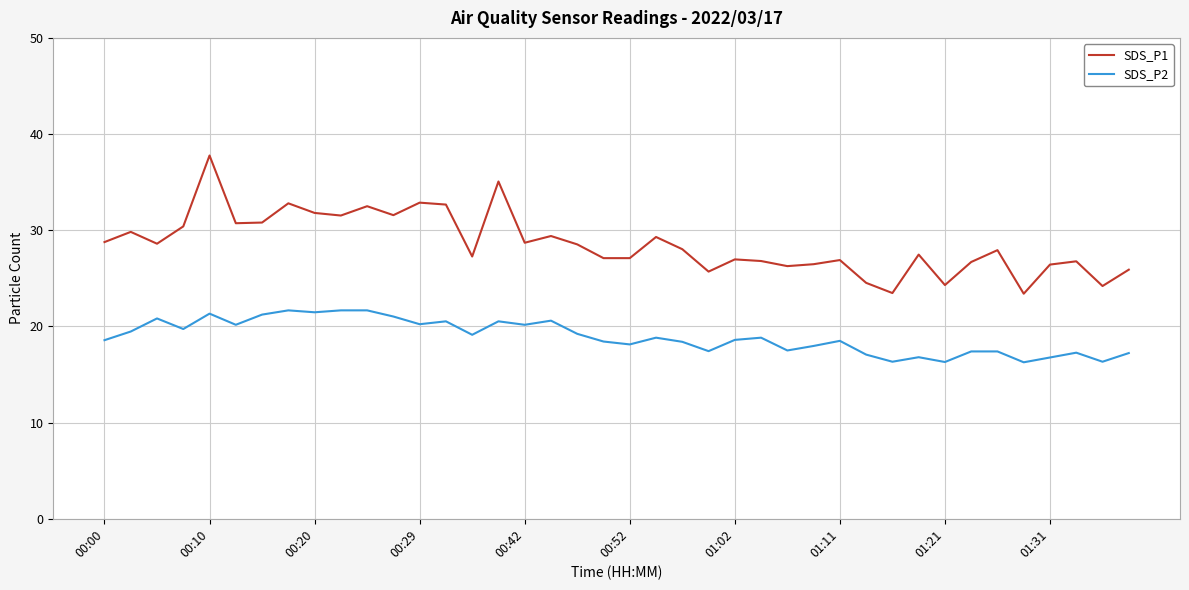

List the series in order of their peak value, lowest first.

SDS_P2, SDS_P1